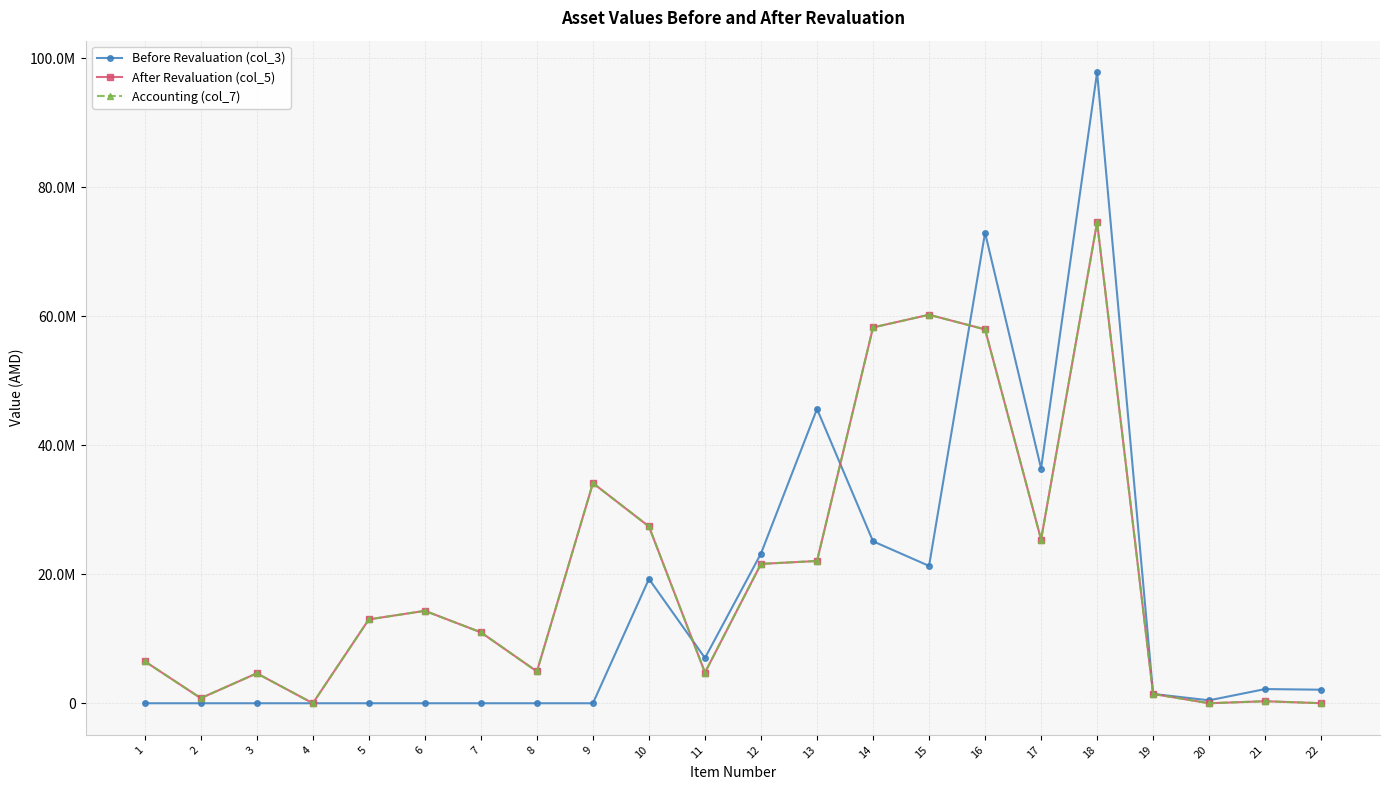

What is the sum of the After Revaluation (col_5) values at 16 and 5?

70989379